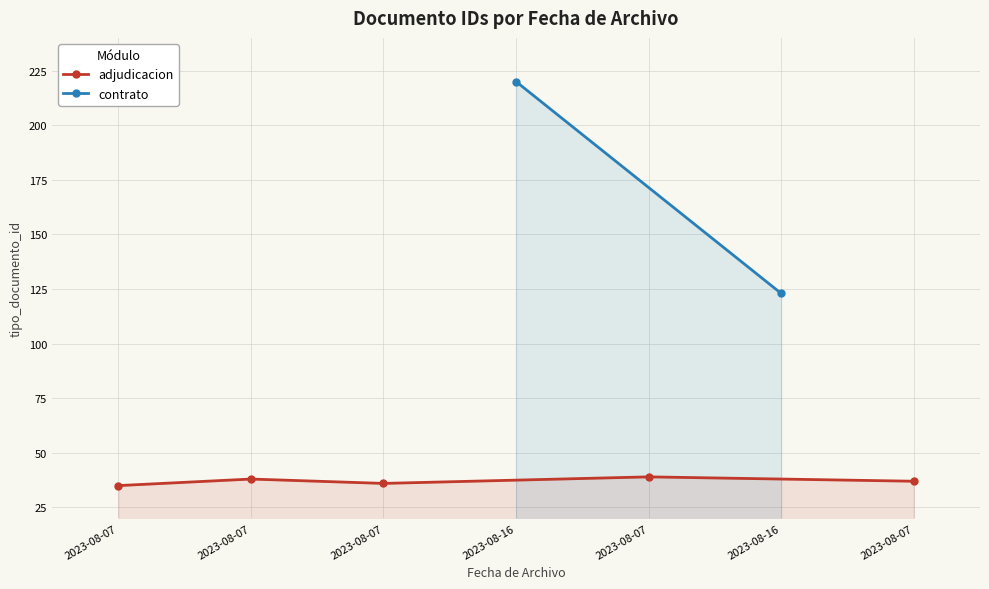

Reading left to right, extract all data points from this chart.

35	38	36	220	39	123	37